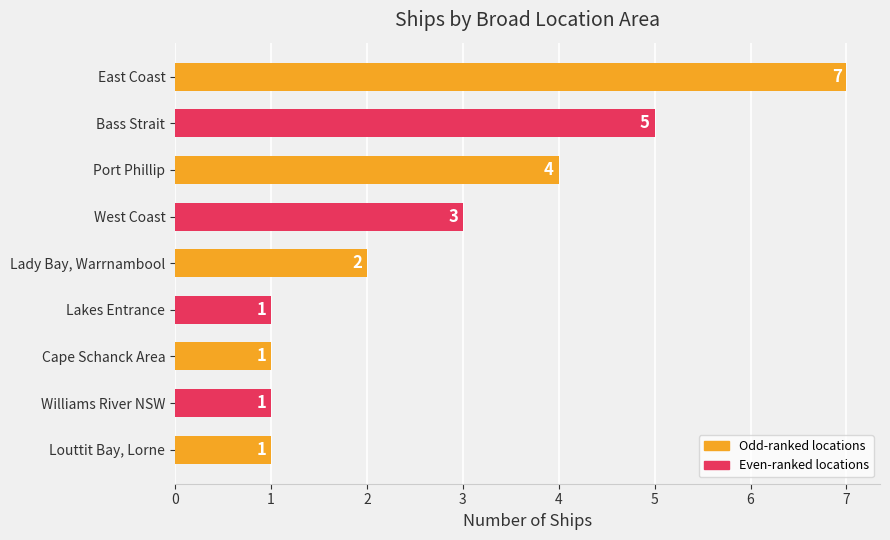

How many values are between 1 and 4?

7